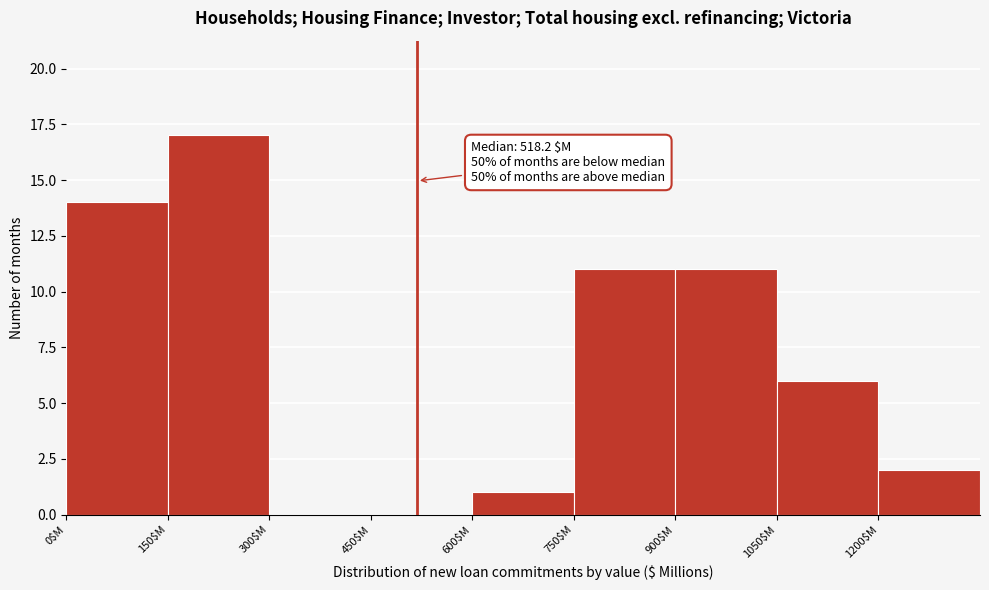

Over which range of the x-axis is the bar tallest?

150 to 300